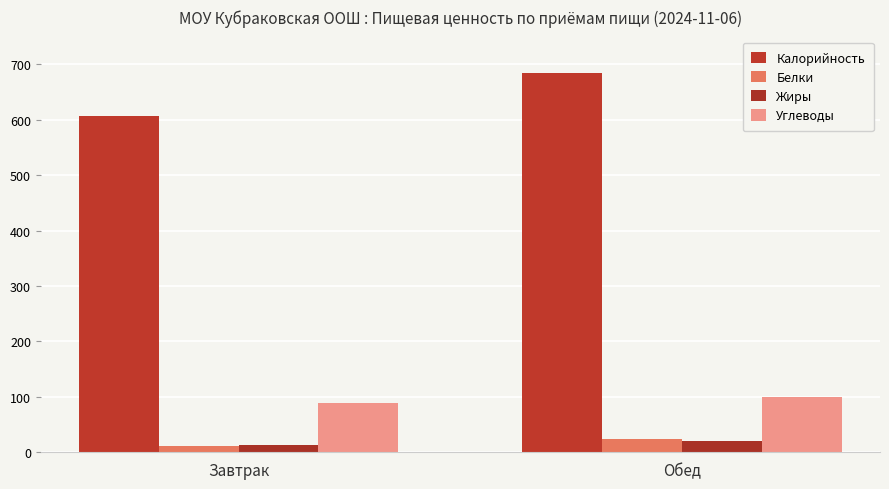

True or false: Калорийность has a value of 185.6 at Завтрак.

False